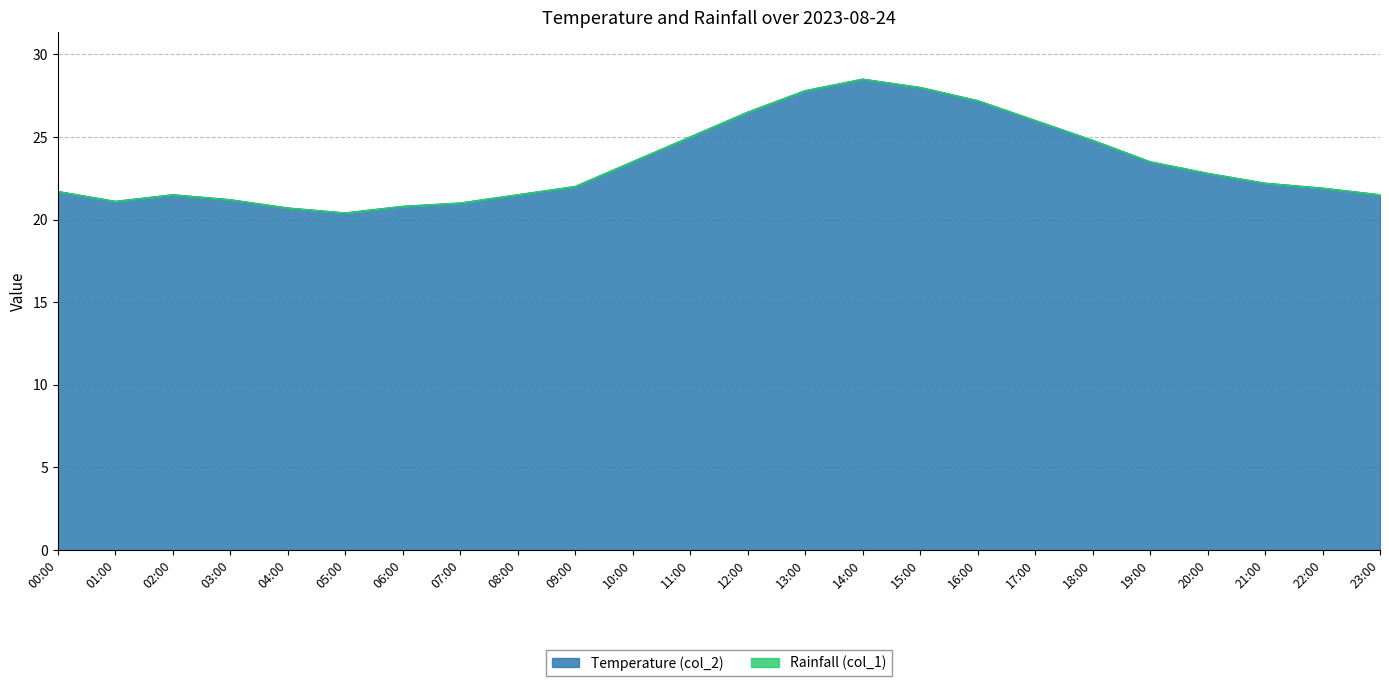

Reading left to right, what are all the values shown in this chart?

00:00=21.7	01:00=21.1	02:00=21.5	03:00=21.2	04:00=20.7	05:00=20.4	06:00=20.8	07:00=21.0	08:00=21.5	09:00=22.0	10:00=23.5	11:00=25.0	12:00=26.5	13:00=27.8	14:00=28.5	15:00=28.0	16:00=27.2	17:00=26.0	18:00=24.8	19:00=23.5	20:00=22.8	21:00=22.2	22:00=21.9	23:00=21.5